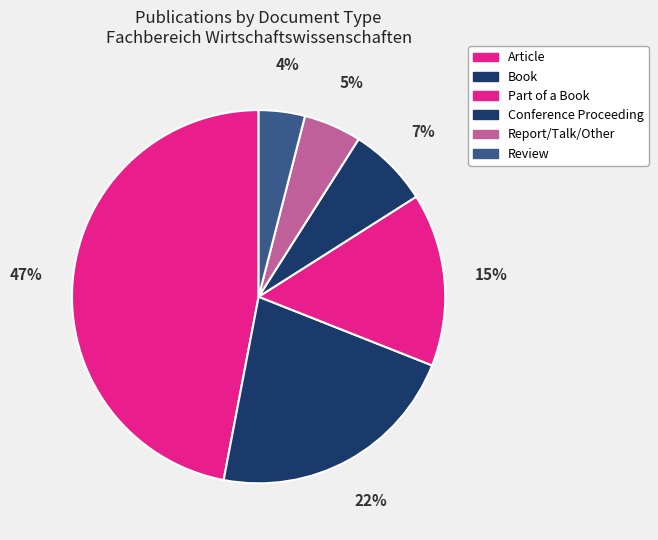

What percentage do Book and Review together represent?

26.0%